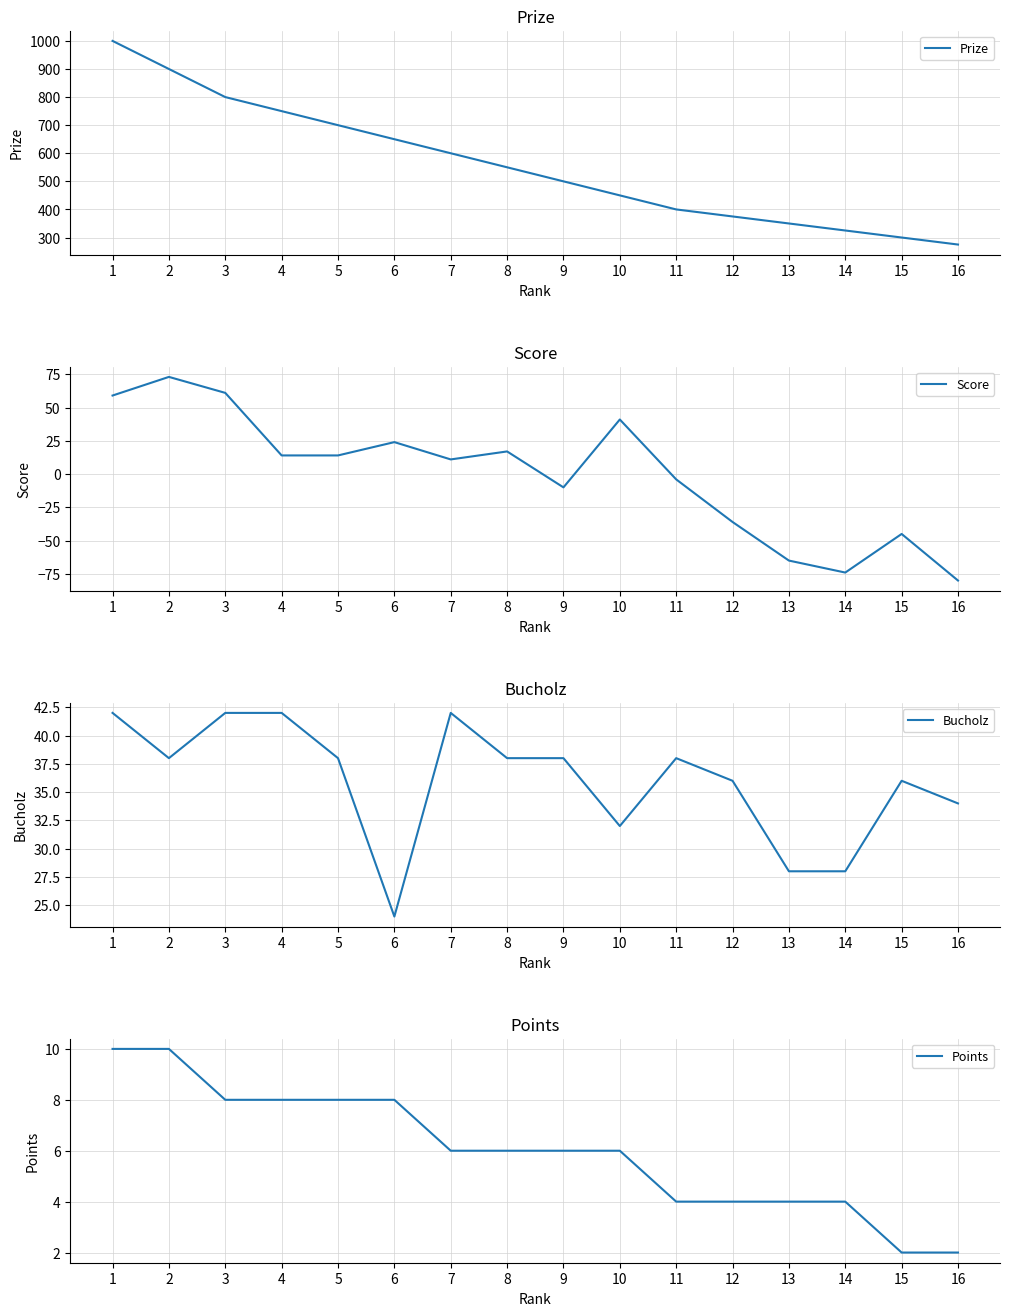

True or false: Score has more than 1 interior local peaks.

True